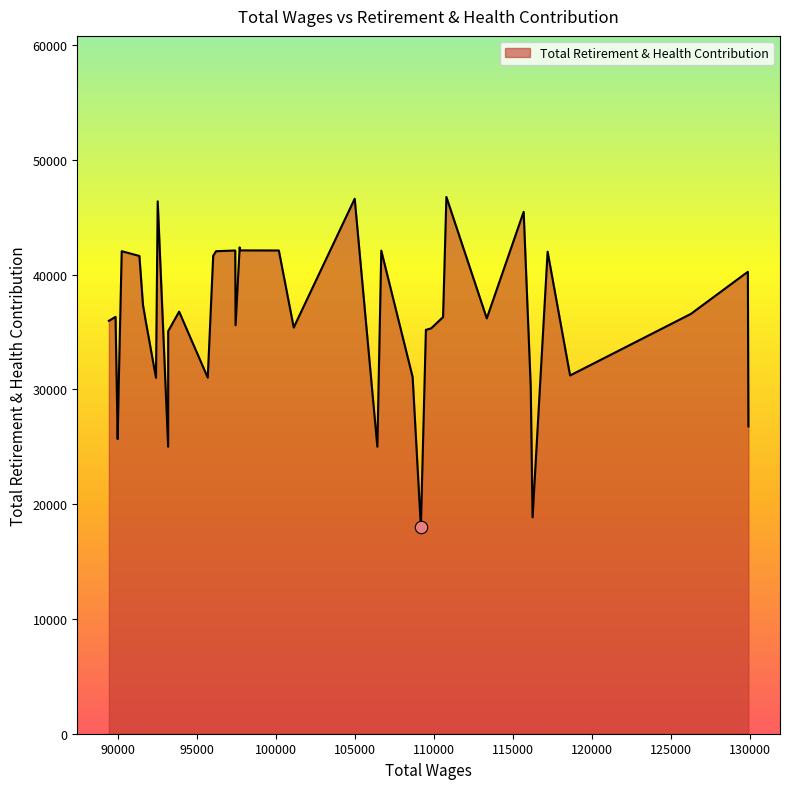

What is the difference between the maximum and minimum values?

28777